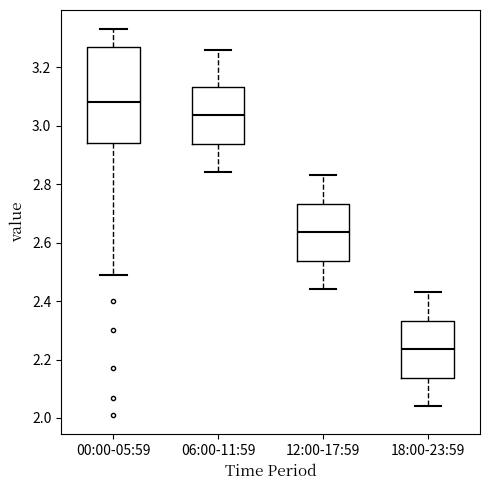

Which box is the tallest, from its lower edge to its upper edge?

00:00-05:59